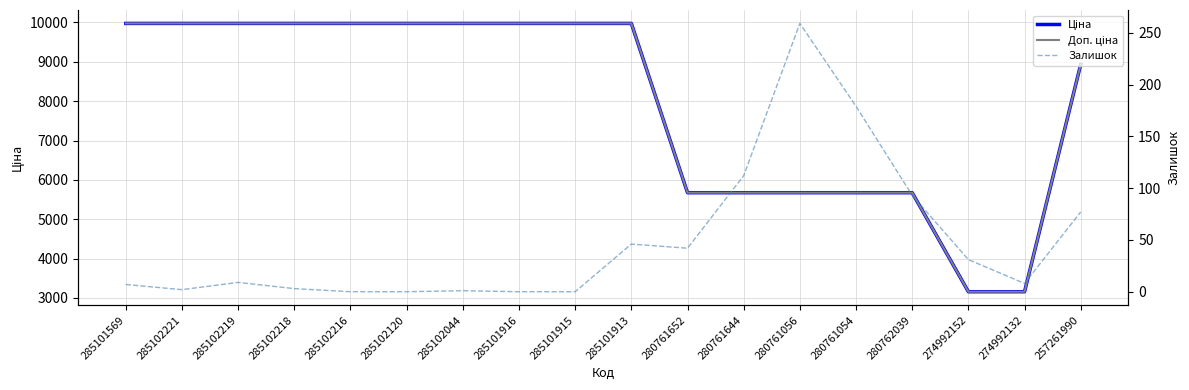

True or false: Доп. ціна has more than 1 points higher than both neighbors.

False